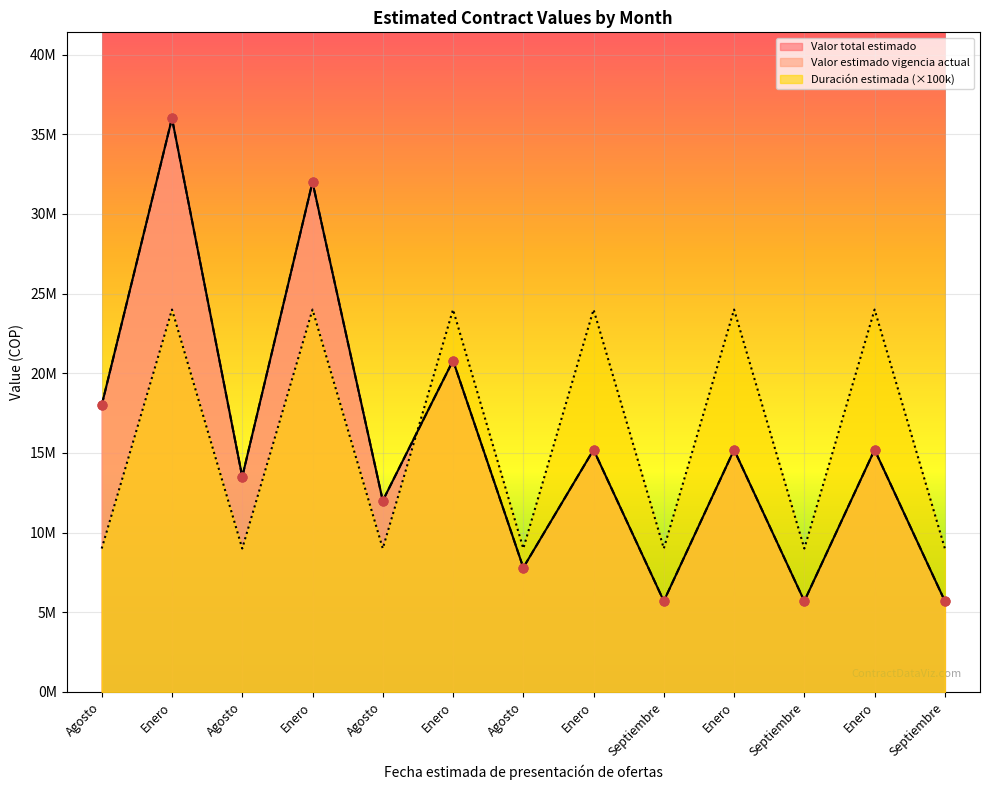

At how many categories does at least one series exceed 19045749?

6